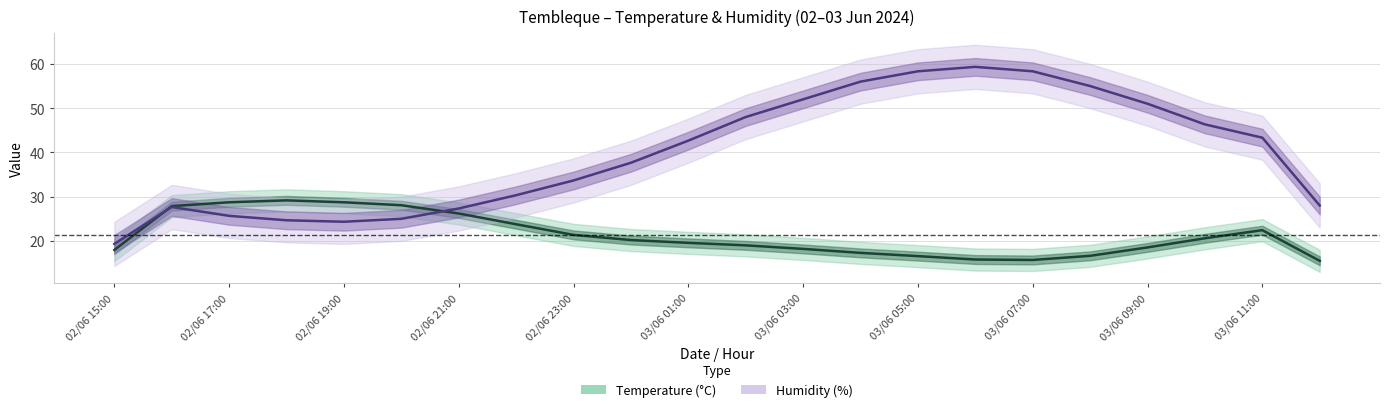

What is the minimum value shown in the chart?

15.1